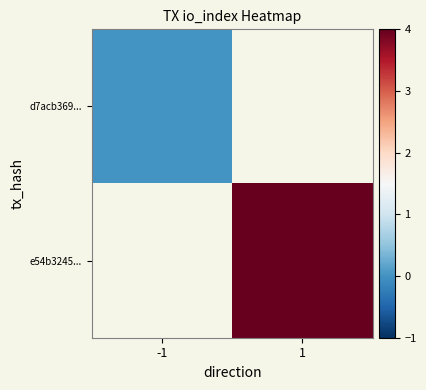

Which category has the lowest value in the d7acb369... series?

-1